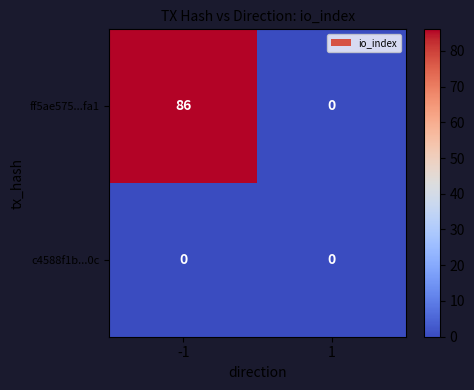

How many series are shown in this chart?

2